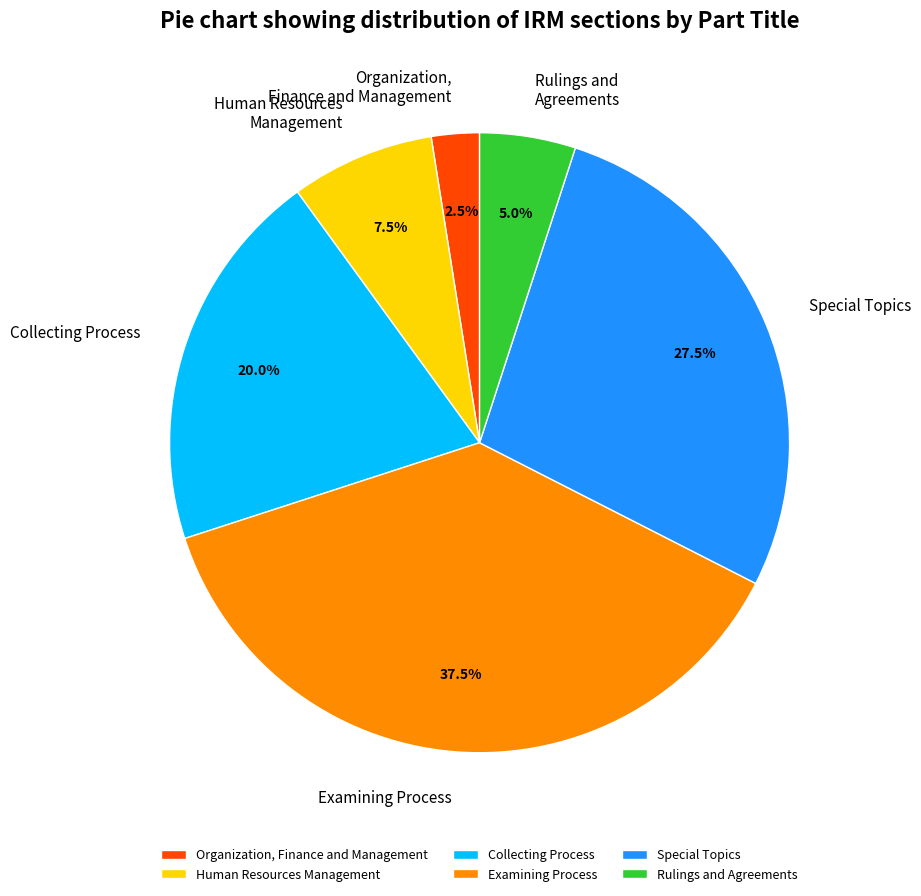

Which category has the biggest portion of the pie?

Examining Process